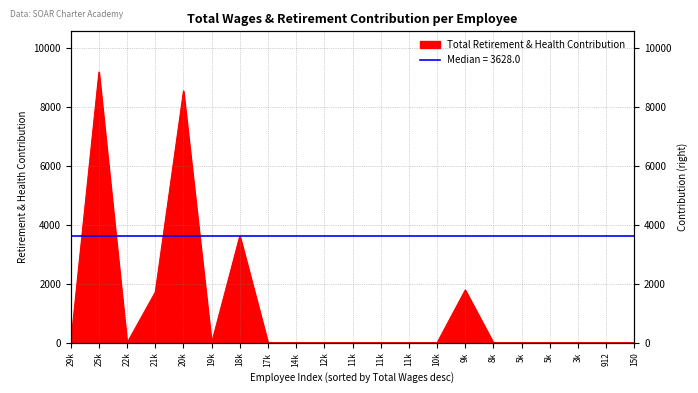

What is the difference between the maximum and minimum values?

9187